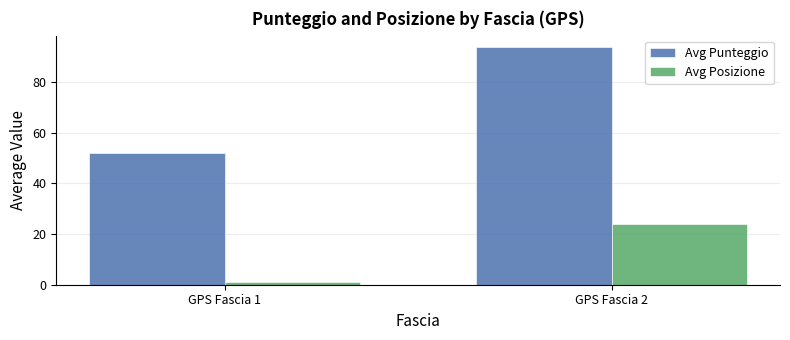

How many groups of bars are there?

2